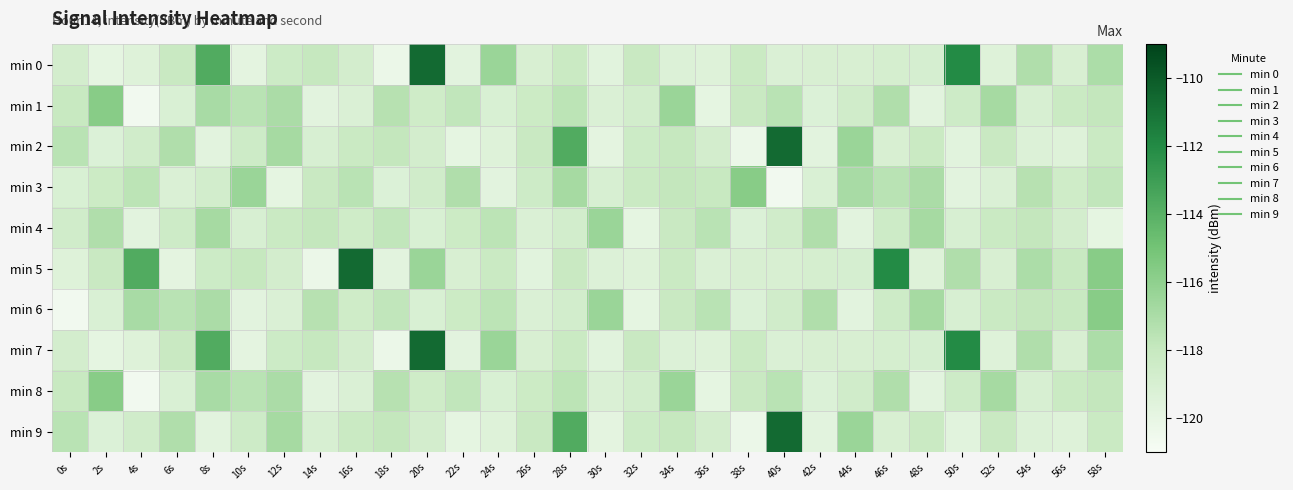

Reading left to right, list all the values displayed in this chart.

min 0: 0s=-118.8	2s=-119.9	4s=-119.4	6s=-118.1	8s=-113.7	10s=-119.8	12s=-118.3	14s=-118.0	16s=-118.8	18s=-120.3	20s=-110.7	22s=-119.7	24s=-116.4	26s=-119.0	28s=-118.2	30s=-119.6	32s=-118.1	34s=-119.3	36s=-119.4	38s=-118.2	40s=-119.2	42s=-119.0	44s=-119.1	46s=-118.9	48s=-118.9	50s=-112.0	52s=-119.4	54s=-117.2	56s=-119.1	58s=-117.1
min 1: 0s=-118.1	2s=-115.7	4s=-120.6	6s=-119.1	8s=-116.9	10s=-117.5	12s=-117.0	14s=-119.7	16s=-119.2	18s=-117.4	20s=-118.5	22s=-117.8	24s=-119.1	26s=-118.3	28s=-117.6	30s=-119.2	32s=-118.7	34s=-116.4	36s=-119.9	38s=-118.1	40s=-117.5	42s=-119.3	44s=-118.6	46s=-117.2	48s=-119.7	50s=-118.4	52s=-116.8	54s=-119.0	56s=-118.2	58s=-117.9
min 2: 0s=-117.5	2s=-119.3	4s=-118.6	6s=-117.2	8s=-119.7	10s=-118.4	12s=-116.8	14s=-119.0	16s=-118.2	18s=-117.9	20s=-118.8	22s=-119.9	24s=-119.4	26s=-118.1	28s=-113.7	30s=-119.8	32s=-118.3	34s=-118.0	36s=-118.8	38s=-120.3	40s=-110.7	42s=-119.7	44s=-116.4	46s=-119.0	48s=-118.2	50s=-119.6	52s=-118.1	54s=-119.3	56s=-119.4	58s=-118.2
min 3: 0s=-119.1	2s=-118.3	4s=-117.6	6s=-119.2	8s=-118.7	10s=-116.4	12s=-119.9	14s=-118.1	16s=-117.5	18s=-119.3	20s=-118.6	22s=-117.2	24s=-119.7	26s=-118.4	28s=-116.8	30s=-119.0	32s=-118.2	34s=-117.9	36s=-118.1	38s=-115.7	40s=-120.6	42s=-119.1	44s=-116.9	46s=-117.5	48s=-117.0	50s=-119.7	52s=-119.2	54s=-117.4	56s=-118.5	58s=-117.8
min 4: 0s=-118.6	2s=-117.2	4s=-119.7	6s=-118.4	8s=-116.8	10s=-119.0	12s=-118.2	14s=-117.9	16s=-118.5	18s=-117.8	20s=-119.1	22s=-118.3	24s=-117.6	26s=-119.2	28s=-118.7	30s=-116.4	32s=-119.9	34s=-118.1	36s=-117.5	38s=-119.3	40s=-118.6	42s=-117.2	44s=-119.7	46s=-118.4	48s=-116.8	50s=-119.0	52s=-118.2	54s=-117.9	56s=-118.8	58s=-119.9
min 5: 0s=-119.4	2s=-118.1	4s=-113.7	6s=-119.8	8s=-118.3	10s=-118.0	12s=-118.8	14s=-120.3	16s=-110.7	18s=-119.7	20s=-116.4	22s=-119.0	24s=-118.2	26s=-119.6	28s=-118.1	30s=-119.3	32s=-119.4	34s=-118.2	36s=-119.2	38s=-119.0	40s=-119.1	42s=-118.9	44s=-118.9	46s=-112.0	48s=-119.4	50s=-117.2	52s=-119.1	54s=-117.1	56s=-118.1	58s=-115.7
min 6: 0s=-120.6	2s=-119.1	4s=-116.9	6s=-117.5	8s=-117.0	10s=-119.7	12s=-119.2	14s=-117.4	16s=-118.5	18s=-117.8	20s=-119.1	22s=-118.3	24s=-117.6	26s=-119.2	28s=-118.7	30s=-116.4	32s=-119.9	34s=-118.1	36s=-117.5	38s=-119.3	40s=-118.6	42s=-117.2	44s=-119.7	46s=-118.4	48s=-116.8	50s=-119.0	52s=-118.2	54s=-117.9	56s=-118.1	58s=-115.7
min 7: 0s=-118.8	2s=-119.9	4s=-119.4	6s=-118.1	8s=-113.7	10s=-119.8	12s=-118.3	14s=-118.0	16s=-118.8	18s=-120.3	20s=-110.7	22s=-119.7	24s=-116.4	26s=-119.0	28s=-118.2	30s=-119.6	32s=-118.1	34s=-119.3	36s=-119.4	38s=-118.2	40s=-119.2	42s=-119.0	44s=-119.1	46s=-118.9	48s=-118.9	50s=-112.0	52s=-119.4	54s=-117.2	56s=-119.1	58s=-117.1
min 8: 0s=-118.1	2s=-115.7	4s=-120.6	6s=-119.1	8s=-116.9	10s=-117.5	12s=-117.0	14s=-119.7	16s=-119.2	18s=-117.4	20s=-118.5	22s=-117.8	24s=-119.1	26s=-118.3	28s=-117.6	30s=-119.2	32s=-118.7	34s=-116.4	36s=-119.9	38s=-118.1	40s=-117.5	42s=-119.3	44s=-118.6	46s=-117.2	48s=-119.7	50s=-118.4	52s=-116.8	54s=-119.0	56s=-118.2	58s=-117.9
min 9: 0s=-117.5	2s=-119.3	4s=-118.6	6s=-117.2	8s=-119.7	10s=-118.4	12s=-116.8	14s=-119.0	16s=-118.2	18s=-117.9	20s=-118.8	22s=-119.9	24s=-119.4	26s=-118.1	28s=-113.7	30s=-119.8	32s=-118.3	34s=-118.0	36s=-118.8	38s=-120.3	40s=-110.7	42s=-119.7	44s=-116.4	46s=-119.0	48s=-118.2	50s=-119.6	52s=-118.1	54s=-119.3	56s=-119.4	58s=-118.2